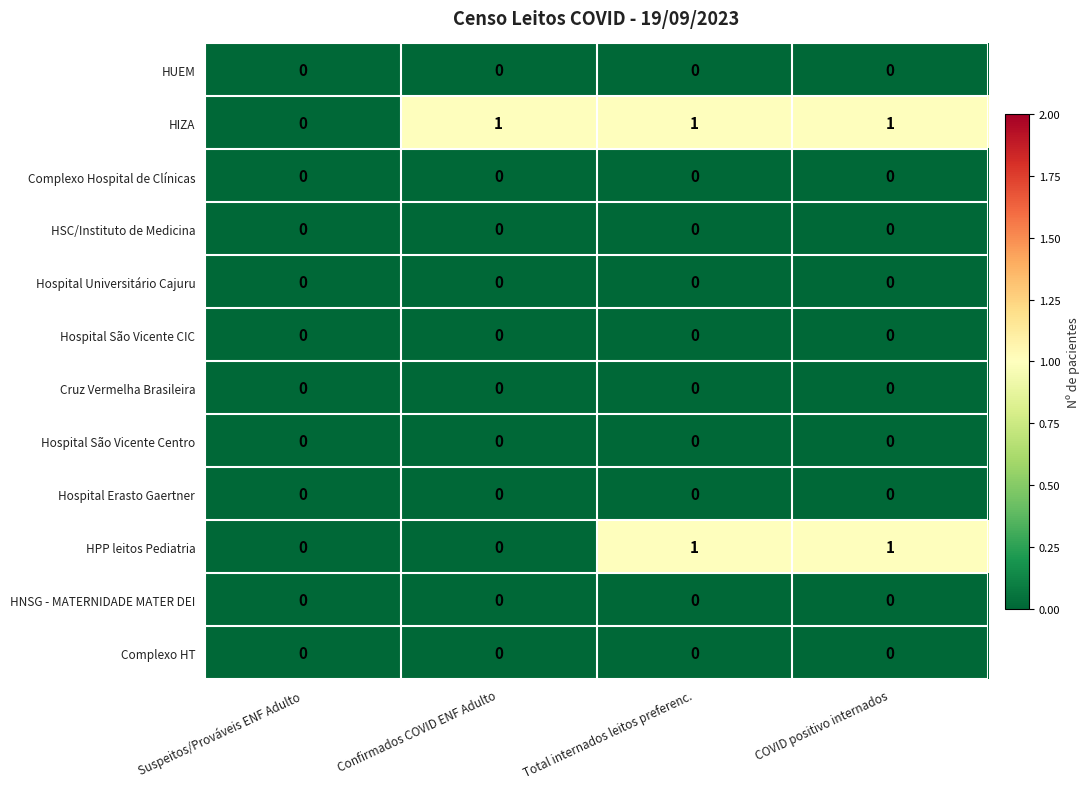

True or false: HPP leitos Pediatria has a value of -1 at Confirmados COVID ENF Adulto.

False